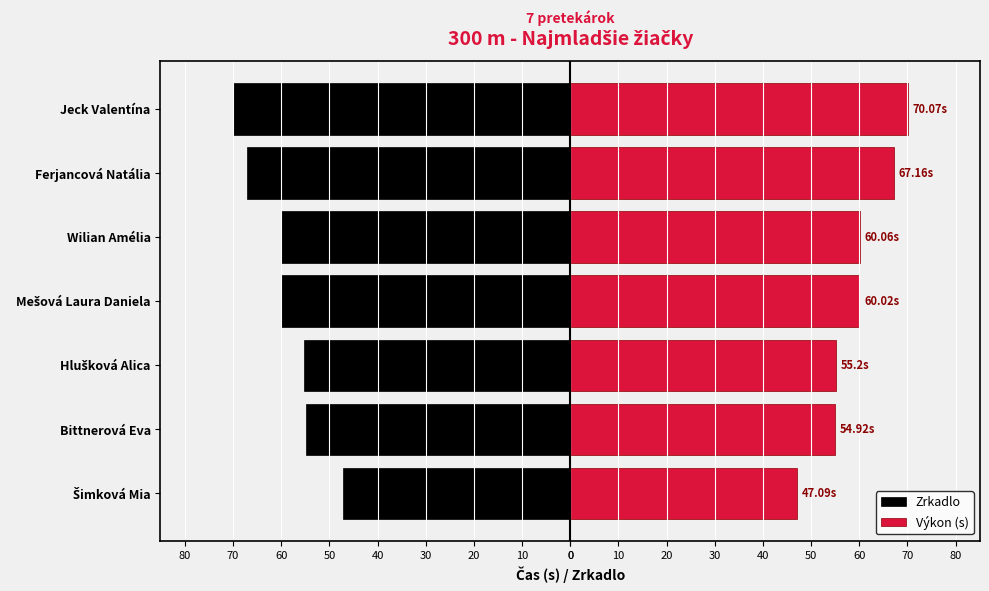

True or false: Zrkadlo has a value of -27.3 at Šimková Mia.

False